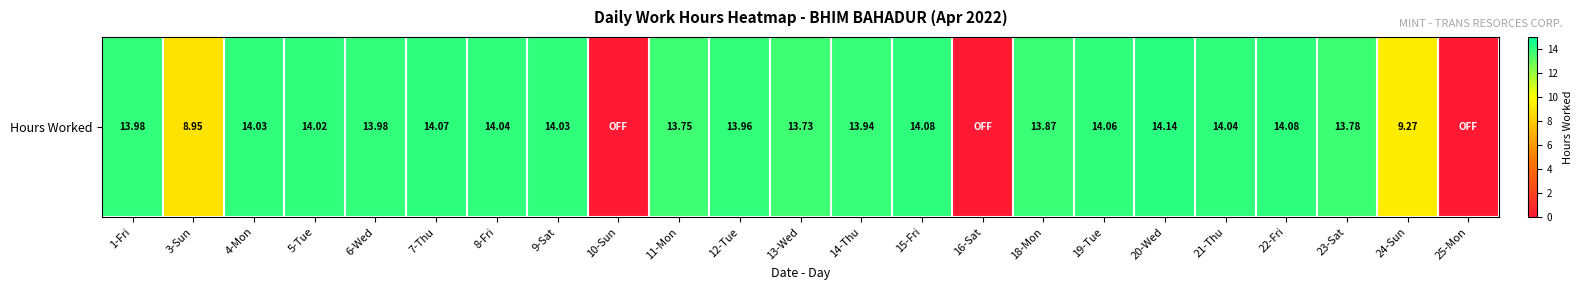

Reading left to right, extract all data points from this chart.

14.0	8.9	14.0	14.0	14.0	14.1	14.0	14.0	0.0	13.8	14.0	13.7	13.9	14.1	0.0	13.9	14.1	14.1	14.0	14.1	13.8	9.3	0.0